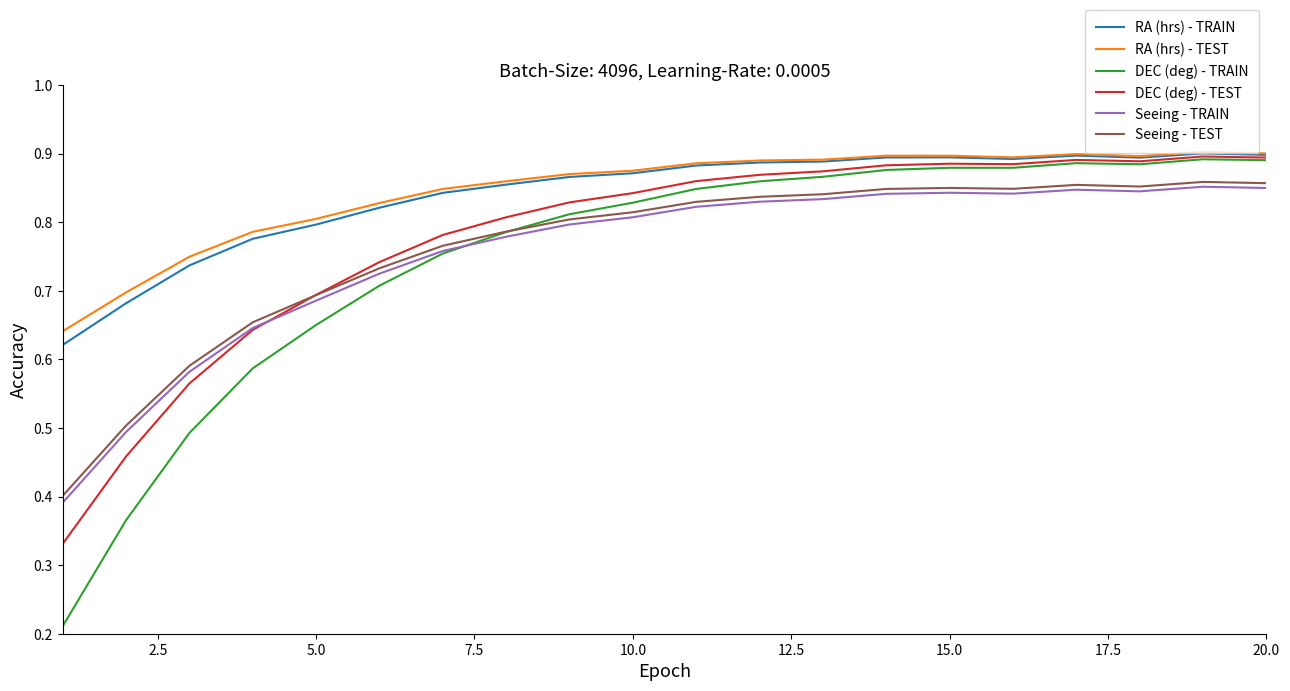

Which series has the widest spread of values?

DEC (deg) - TRAIN